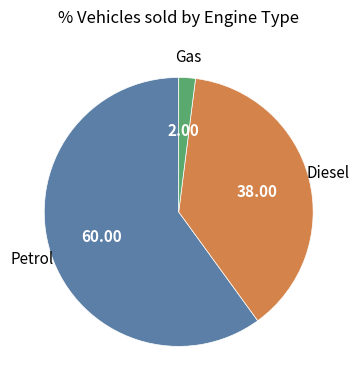

Is there a majority slice in this chart?

Yes